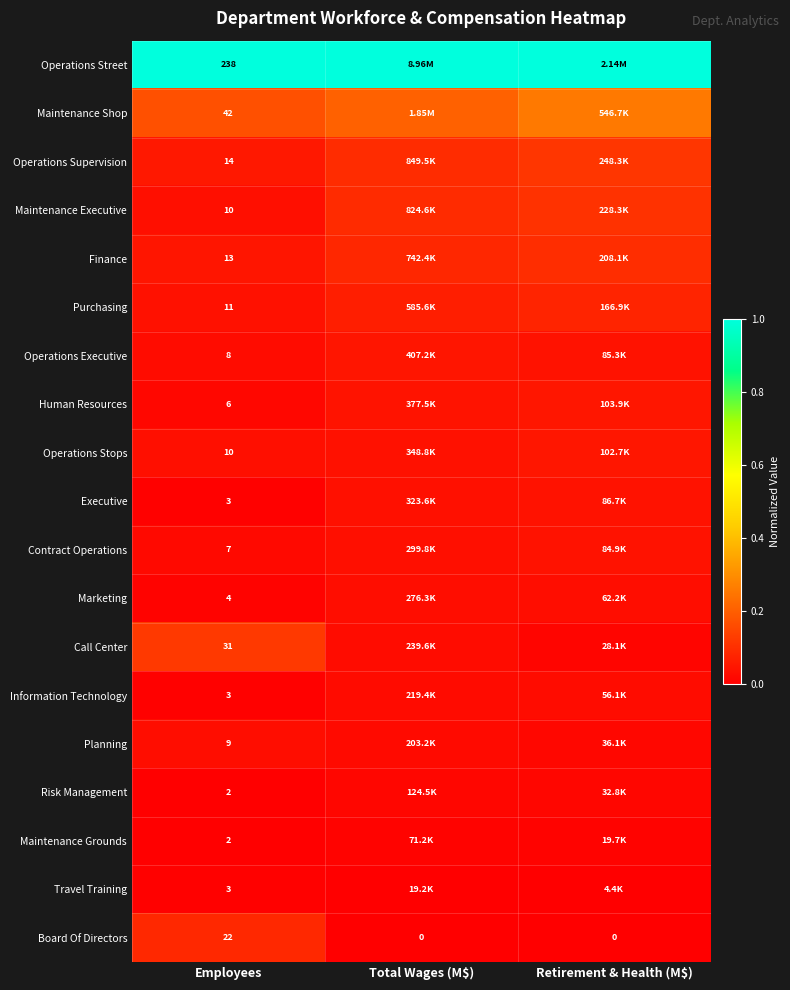

Is the value of Travel Training at Employees greater than the value of Risk Management at Employees?

Yes